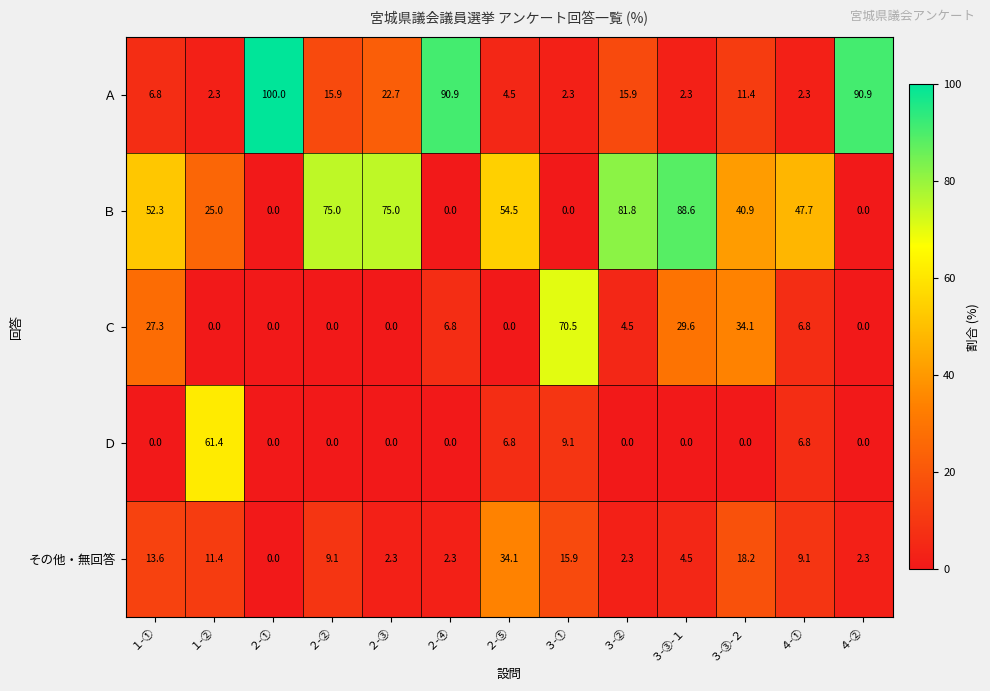

Where does the Ｃ series first go above 4?

１-①